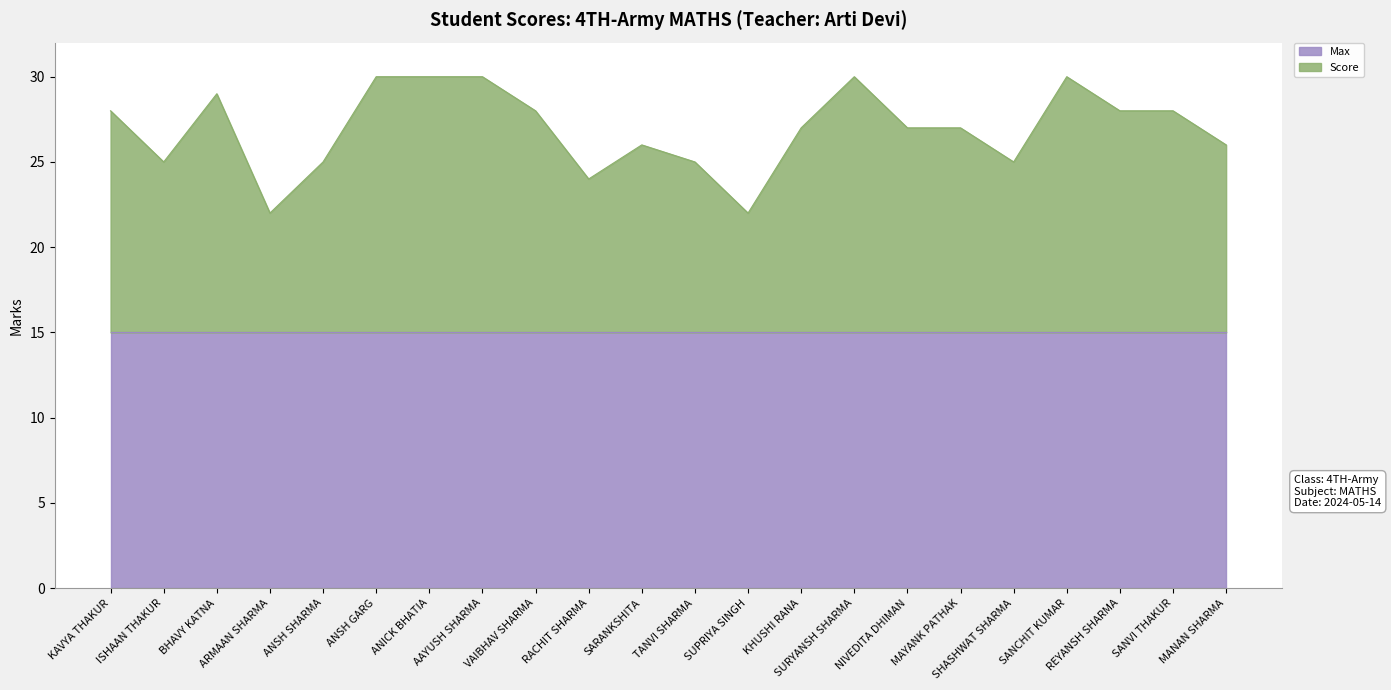

List the labels in order of value, smallest first.

ARMAAN SHARMA, SUPRIYA SINGH, RACHIT SHARMA, ISHAAN THAKUR, ANSH SHARMA, TANVI SHARMA, SHASHWAT SHARMA, SARANKSHITA, MANAN SHARMA, KHUSHI RANA, NIVEDITA DHIMAN, MAYANK PATHAK, KAVYA THAKUR, VAIBHAV SHARMA, REYANSH SHARMA, SANVI THAKUR, BHAVY KATNA, ANSH GARG, ANICK BHATIA, AAYUSH SHARMA, SURYANSH SHARMA, SANCHIT KUMAR